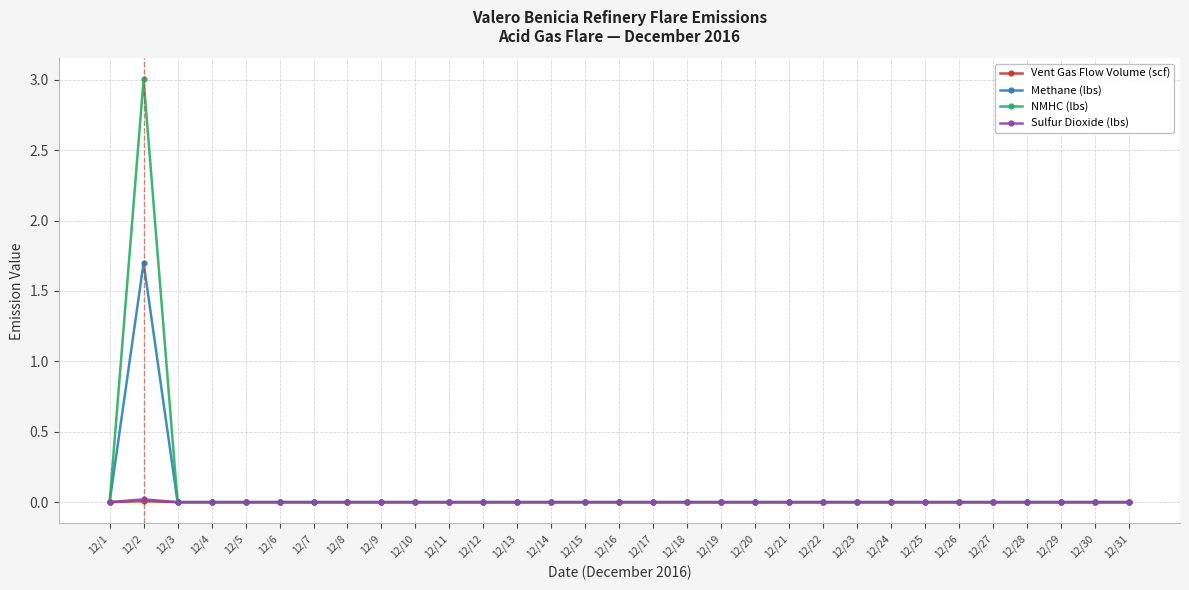

Which series has the largest range (max minus min)?

NMHC (lbs)